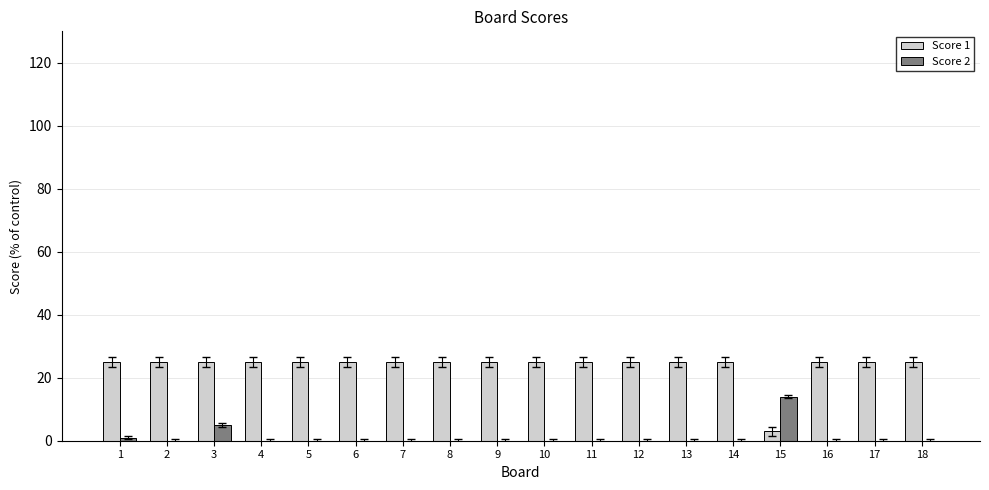

What is the total value across all series at 4?

25